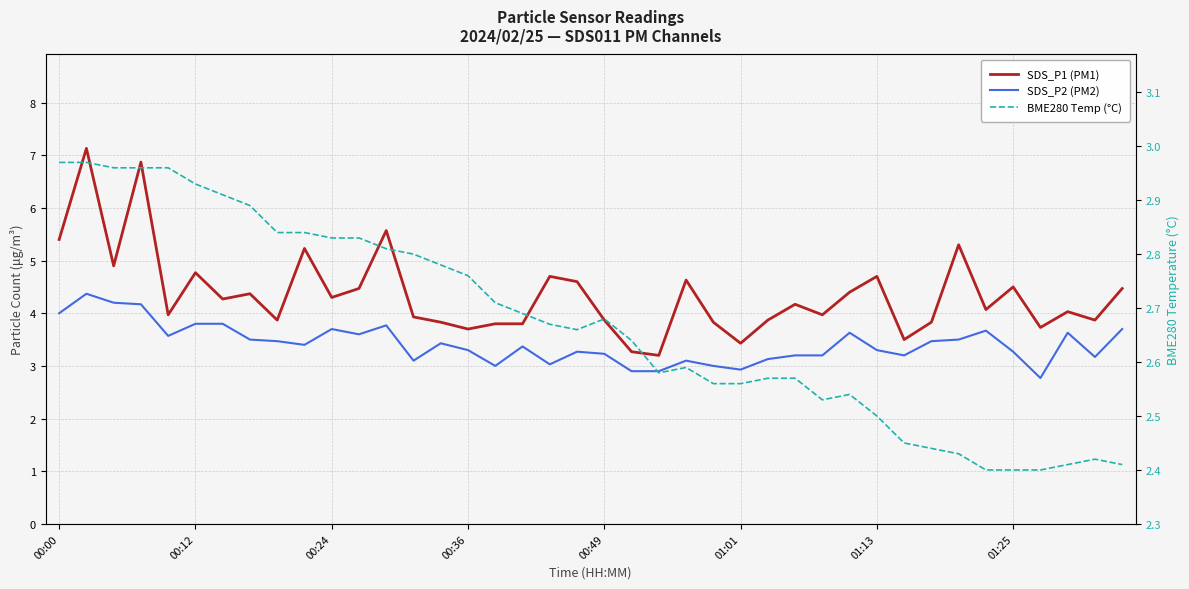

What is the label of the 2nd point from the right?

38